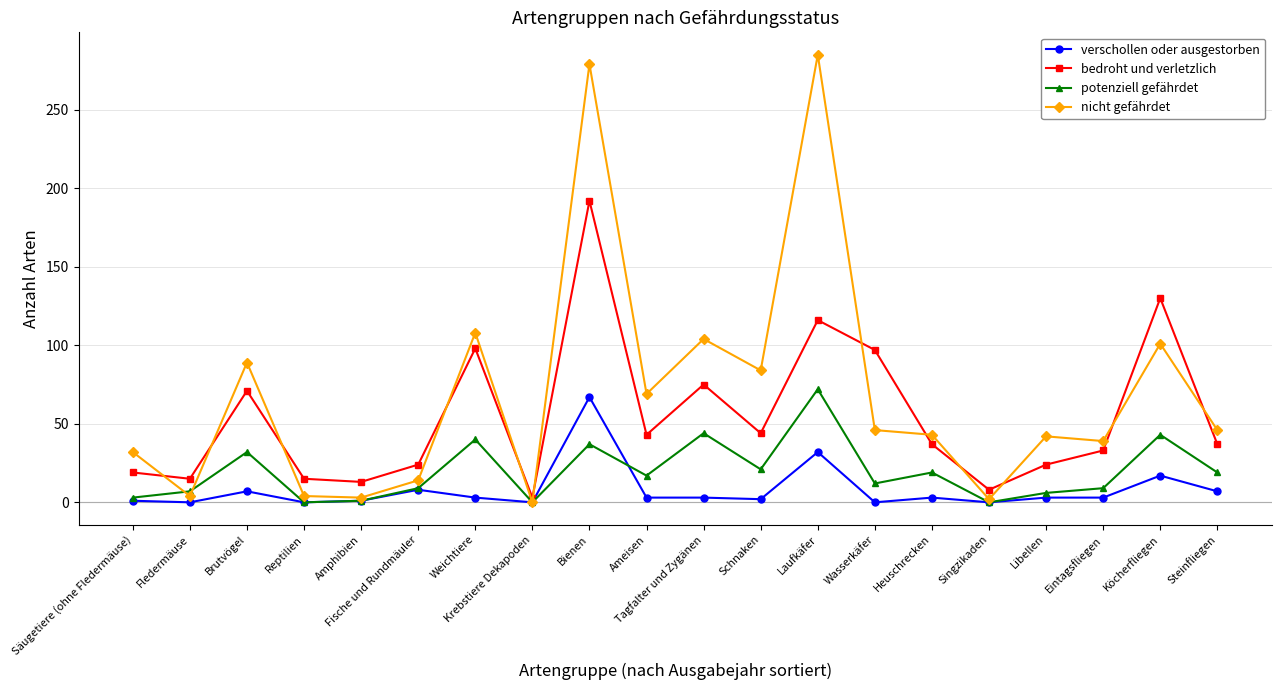

What is the label of the 6th point from the left?

Fische und Rundmäuler